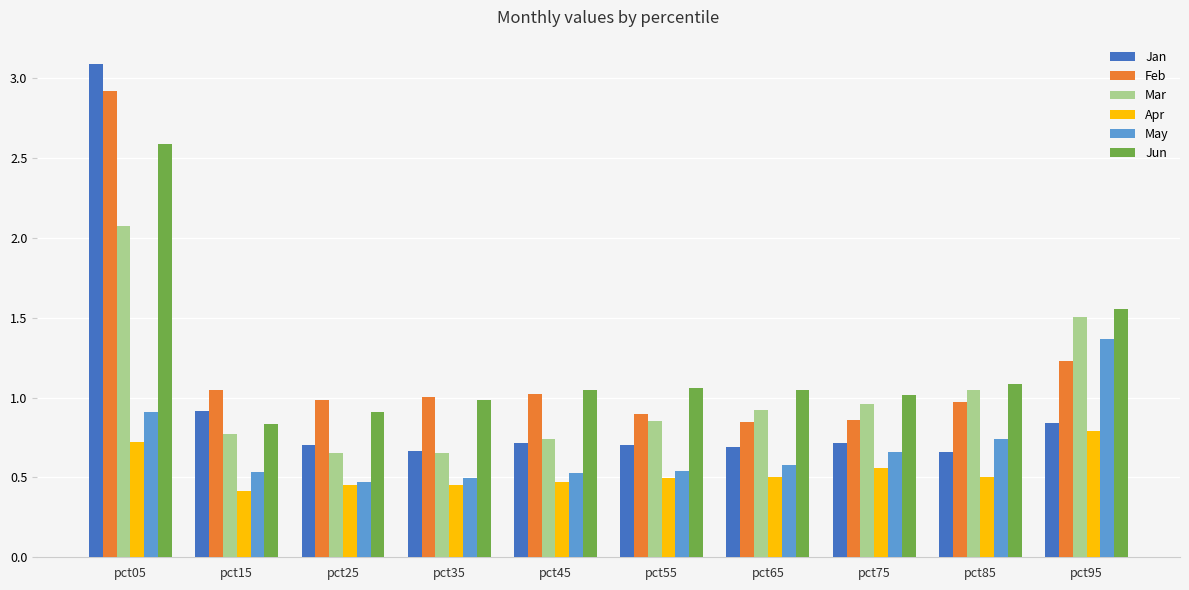

What is the difference between the Feb values at pct05 and pct35?

1.9